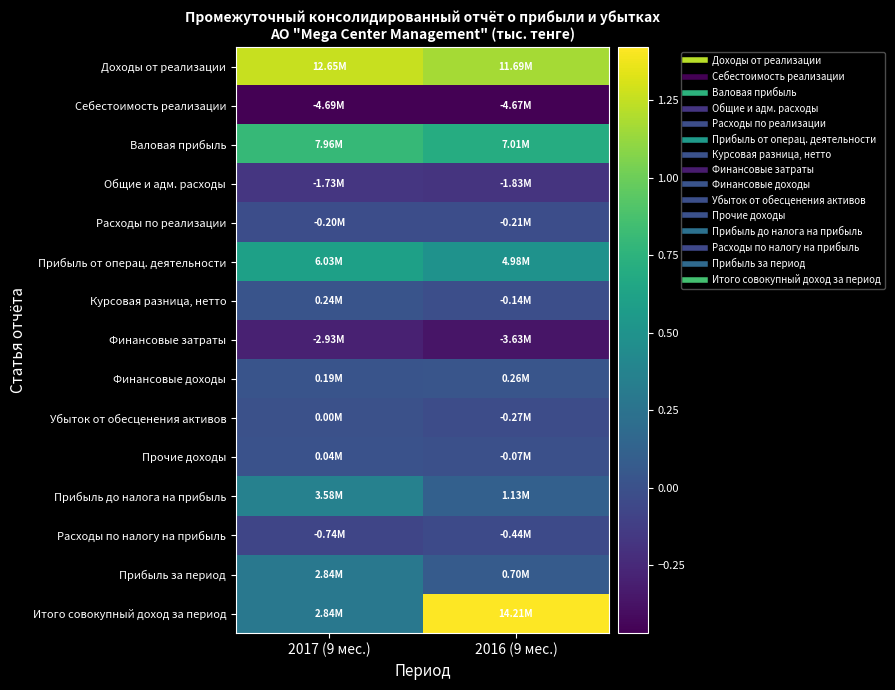

Reading left to right, list all the values displayed in this chart.

Доходы от реализации: 2017 (9 мес.)=12651782	2016 (9 мес.)=11686285
Себестоимость реализации: 2017 (9 мес.)=-4694562	2016 (9 мес.)=-4671738
Валовая прибыль: 2017 (9 мес.)=7957220	2016 (9 мес.)=7014547
Общие и адм. расходы: 2017 (9 мес.)=-1730230	2016 (9 мес.)=-1832945
Расходы по реализации: 2017 (9 мес.)=-201198	2016 (9 мес.)=-205727
Прибыль от операц. деятельности: 2017 (9 мес.)=6025792	2016 (9 мес.)=4975875
Курсовая разница, нетто: 2017 (9 мес.)=240175	2016 (9 мес.)=-136441
Финансовые затраты: 2017 (9 мес.)=-2926237	2016 (9 мес.)=-3632320
Финансовые доходы: 2017 (9 мес.)=192059	2016 (9 мес.)=263235
Убыток от обесценения активов: 2017 (9 мес.)=0	2016 (9 мес.)=-269583
Прочие доходы: 2017 (9 мес.)=44556	2016 (9 мес.)=-68243
Прибыль до налога на прибыль: 2017 (9 мес.)=3576345	2016 (9 мес.)=1132523
Расходы по налогу на прибыль: 2017 (9 мес.)=-738503	2016 (9 мес.)=-436803
Прибыль за период: 2017 (9 мес.)=2837842	2016 (9 мес.)=695720
Итого совокупный доход за период: 2017 (9 мес.)=2837842	2016 (9 мес.)=14206790